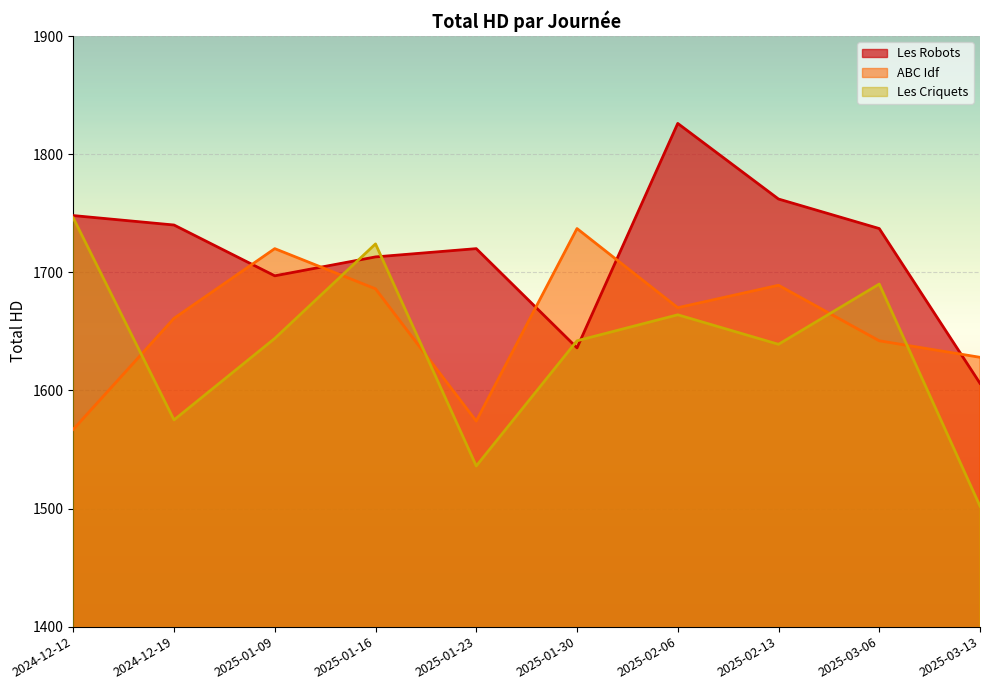

True or false: Les Criquets and ABC Idf intersect in this chart.

True